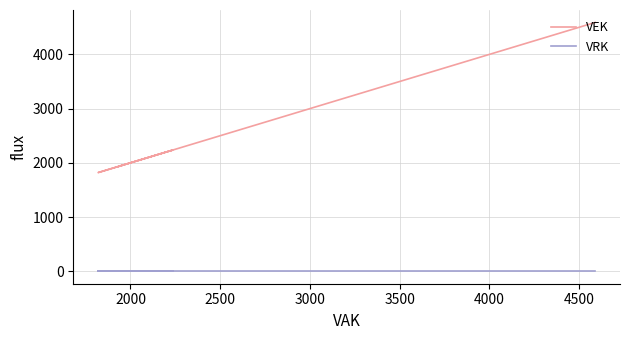

What are all the series names shown in the legend?

VEK, VRK